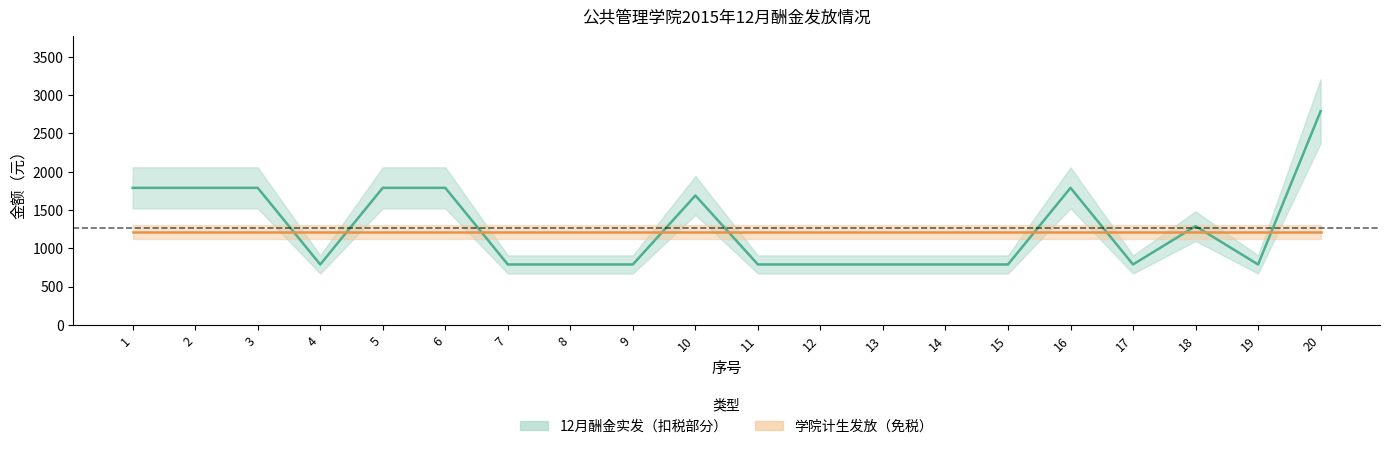

Does the chart display data point markers on the line(s)?

No